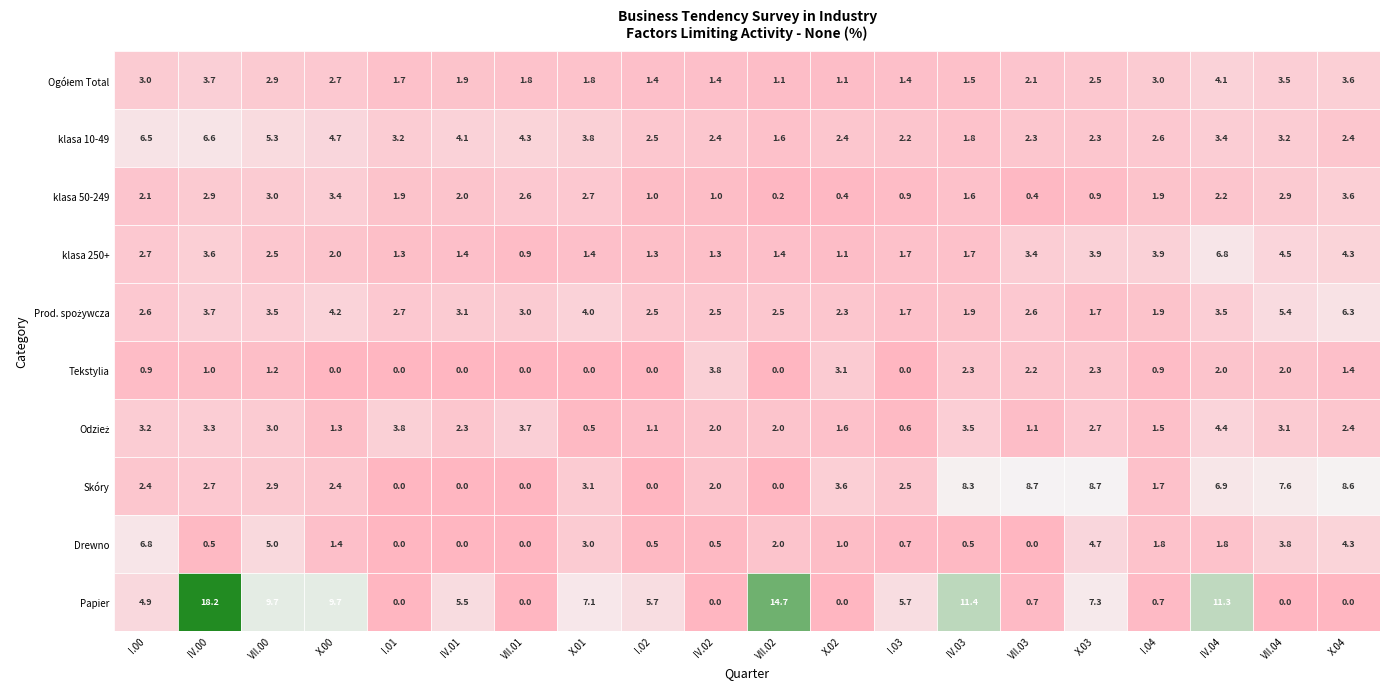

What is the total value across all series at IV.03?

34.5